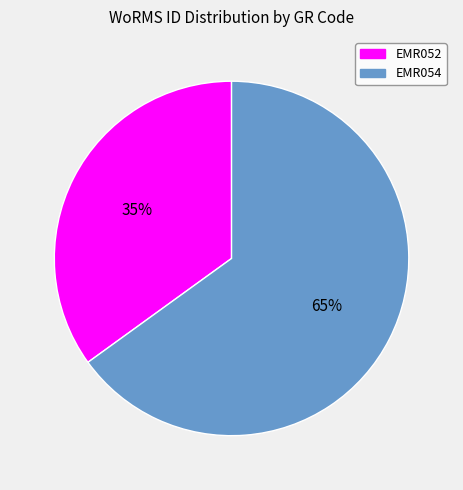

To the nearest percent, what percentage of the pie is EMR052?

35%